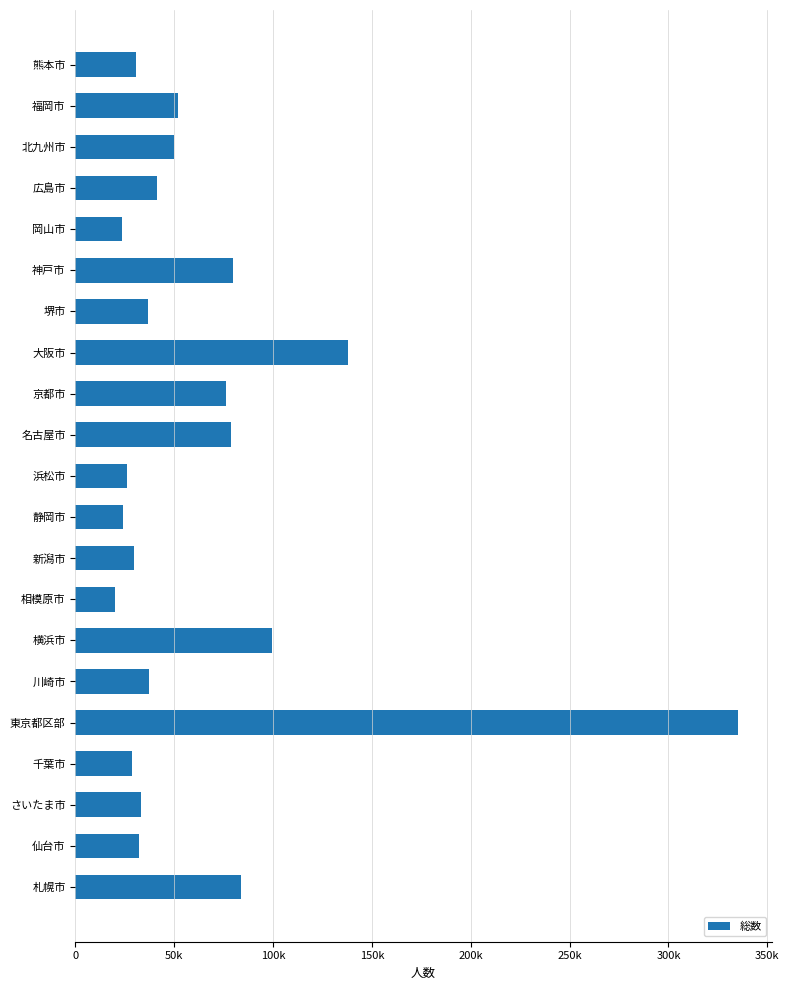

Does the chart contain any negative values?

No